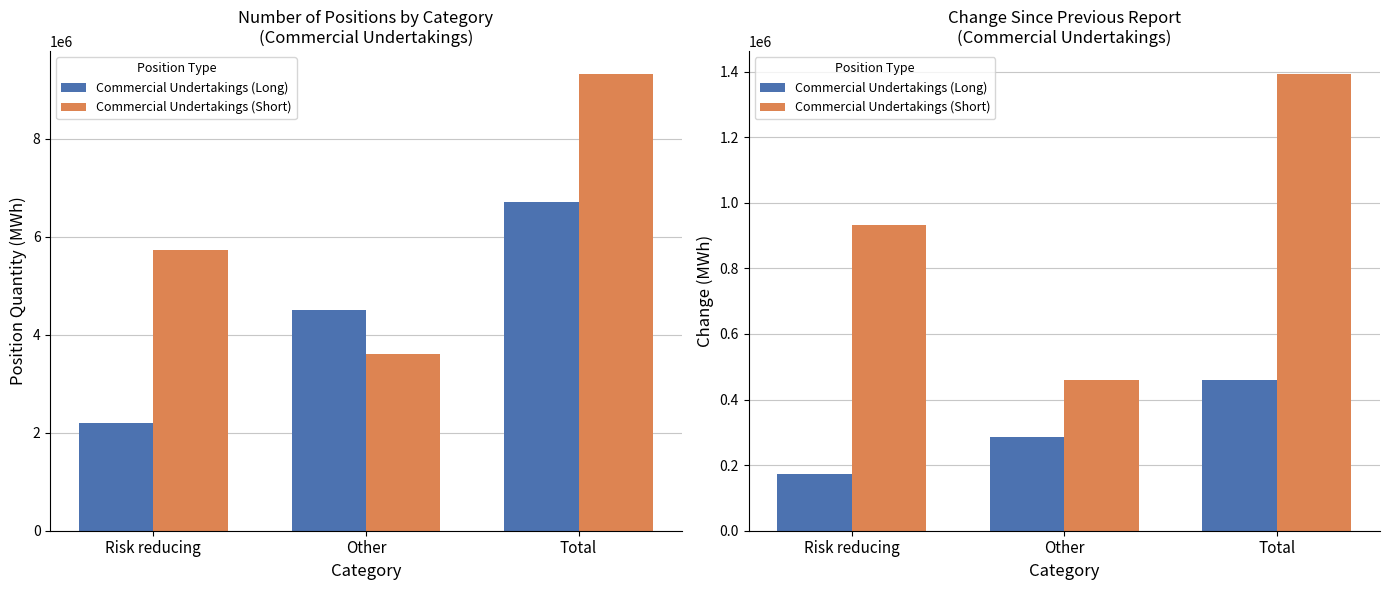

What is the label of the 1st bar from the right?

Total